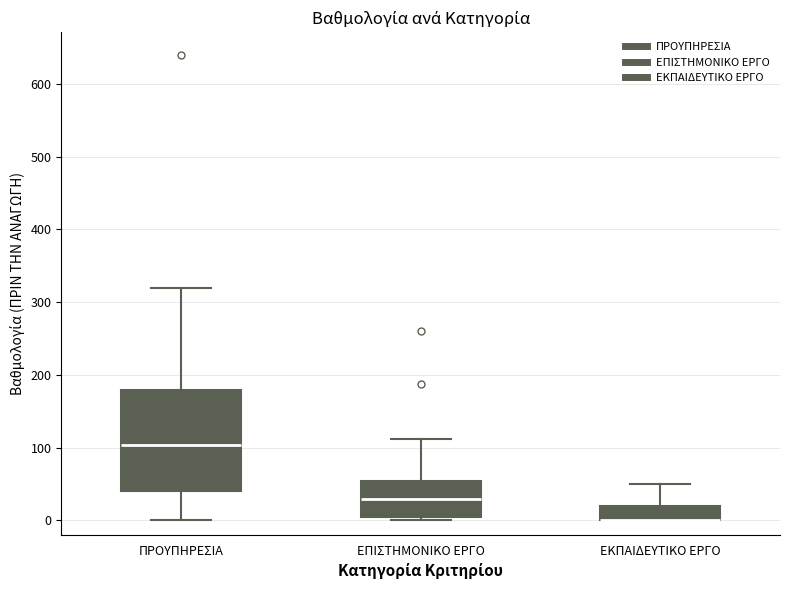

Where is the upper edge of the box for ΕΚΠΑΙΔΕΥΤΙΚΟ ΕΡΓΟ on the y-axis? The values are not printed on the chart, so give them approximately, as read against the axis.

20